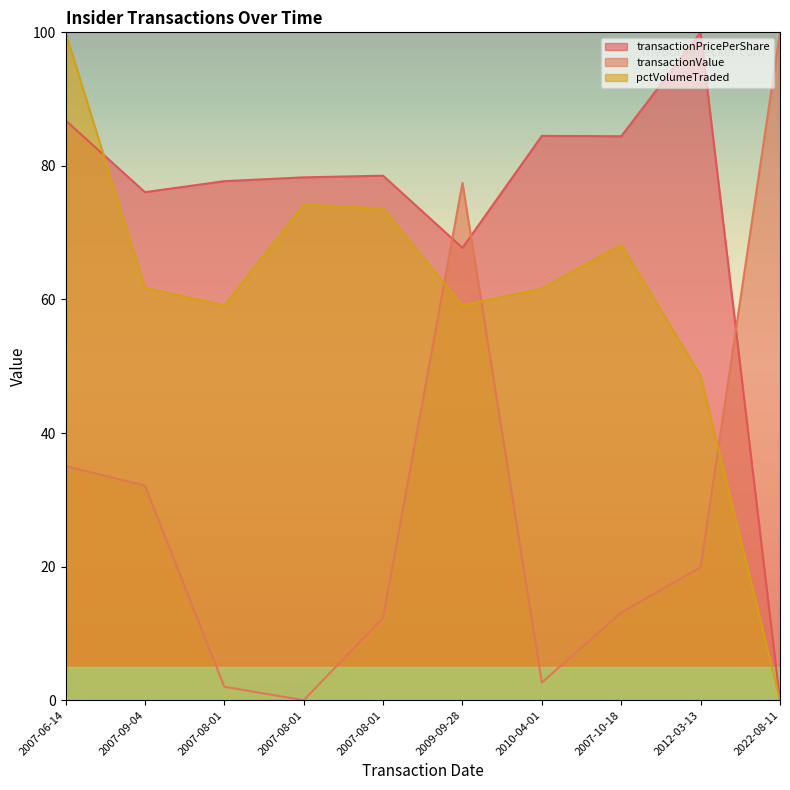

What are all the series names shown in the legend?

transactionPricePerShare, transactionValue, pctVolumeTraded